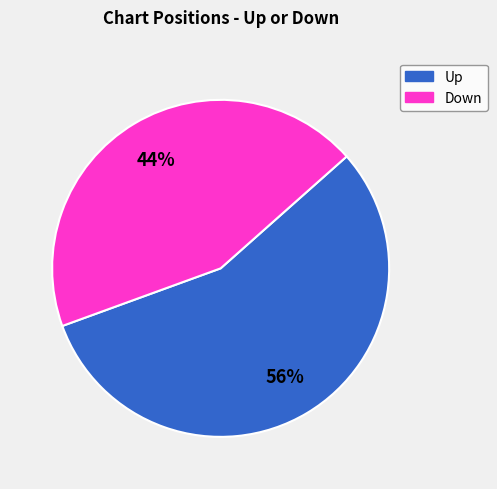

How many slices are in this pie chart?

2